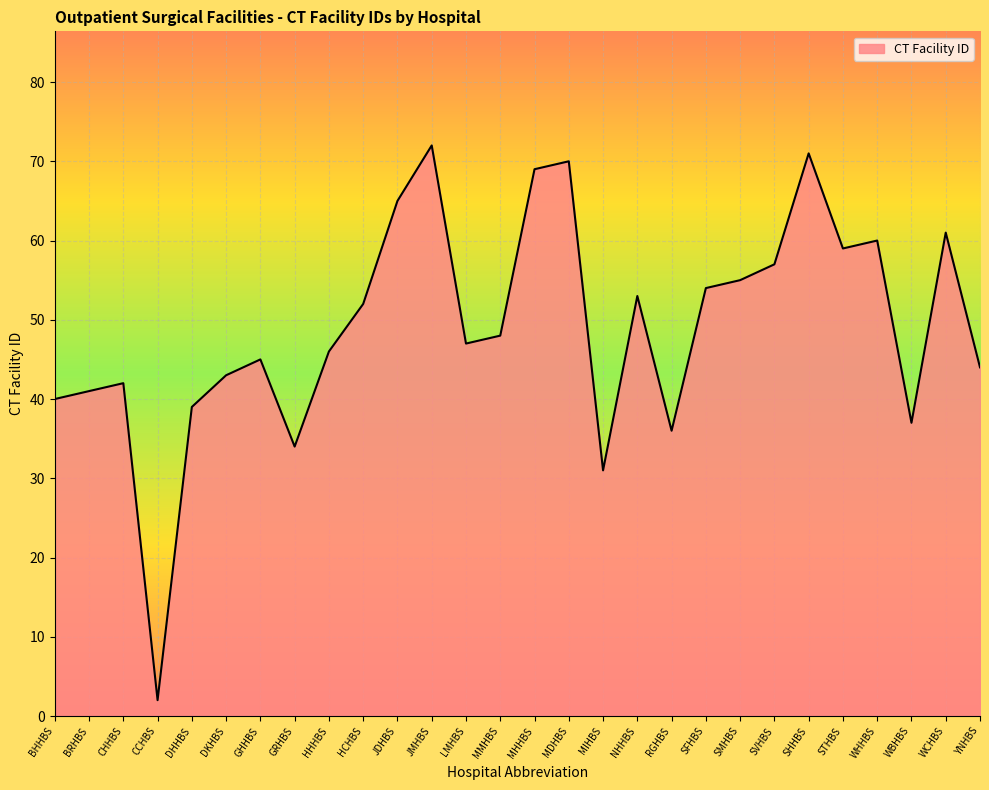

What is the minimum value shown in the chart?

2